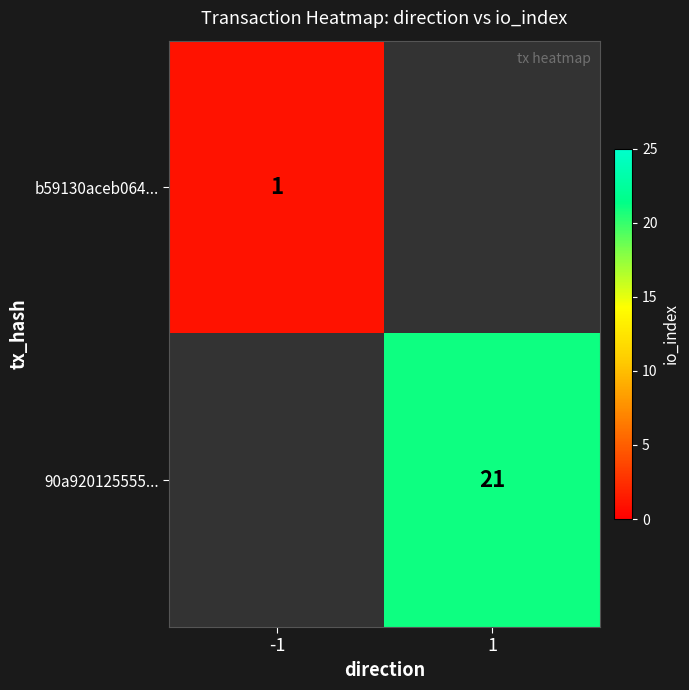

How many distinct data groups are displayed?

2